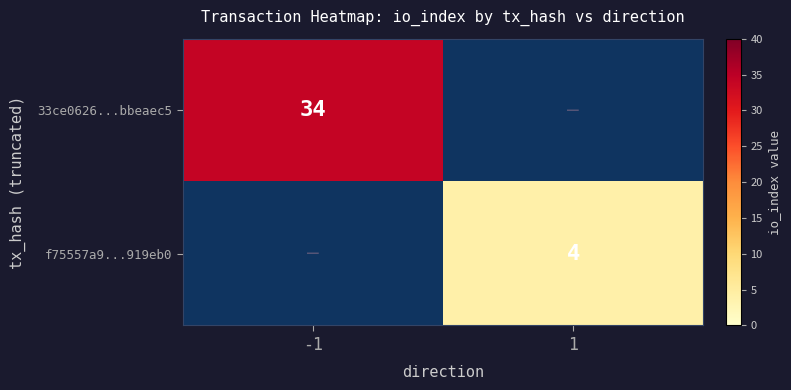

The value of 33ce0626...bbeaec5 at -1 is 45. True or false?

False